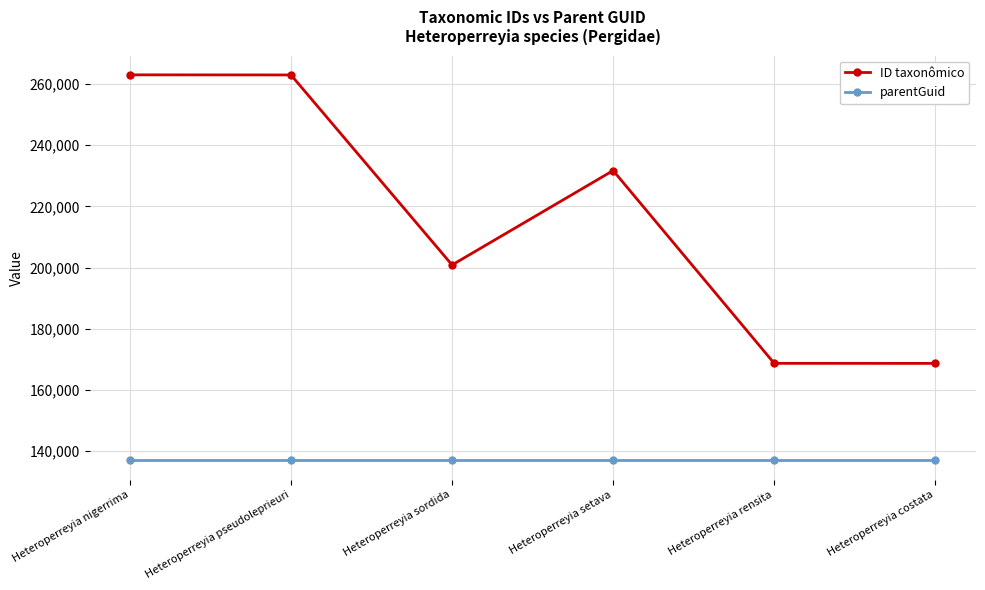

What is the maximum value for ID taxonômico?

262982